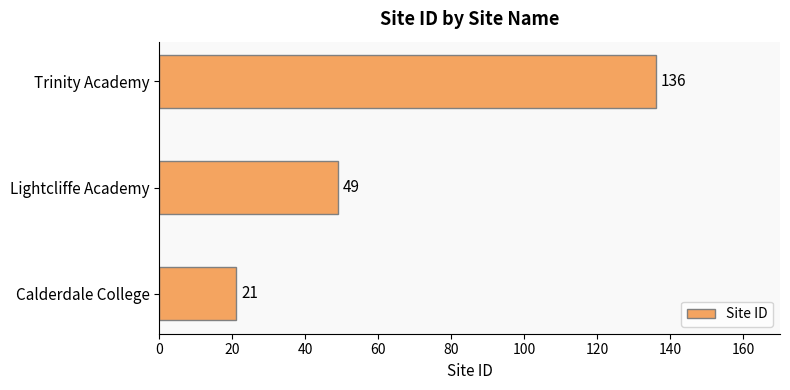

Reading bottom to top, what are all the values shown in this chart?

21	49	136